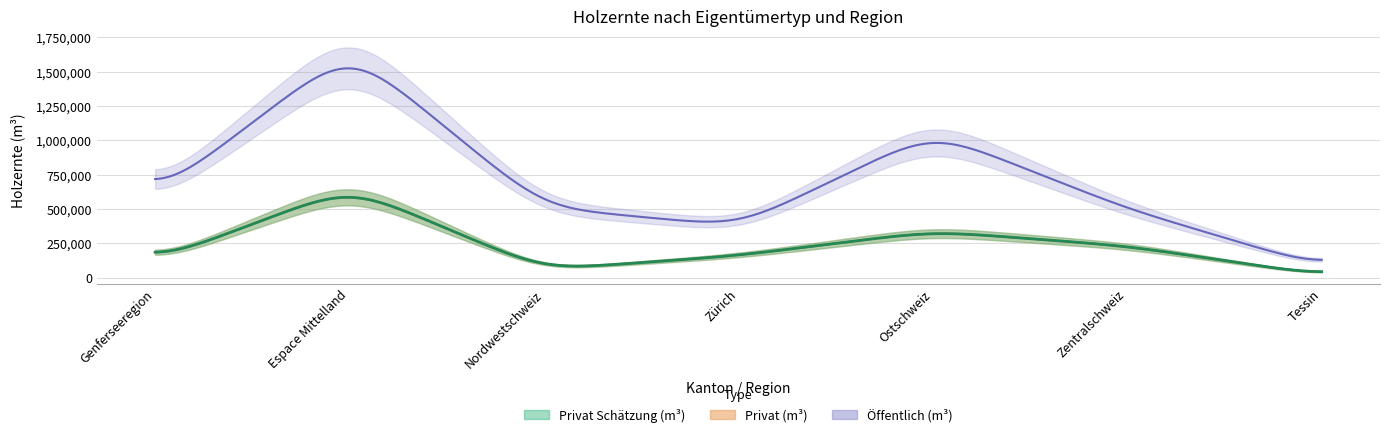

At which category is the sum across all series the highest?

Espace Mittelland